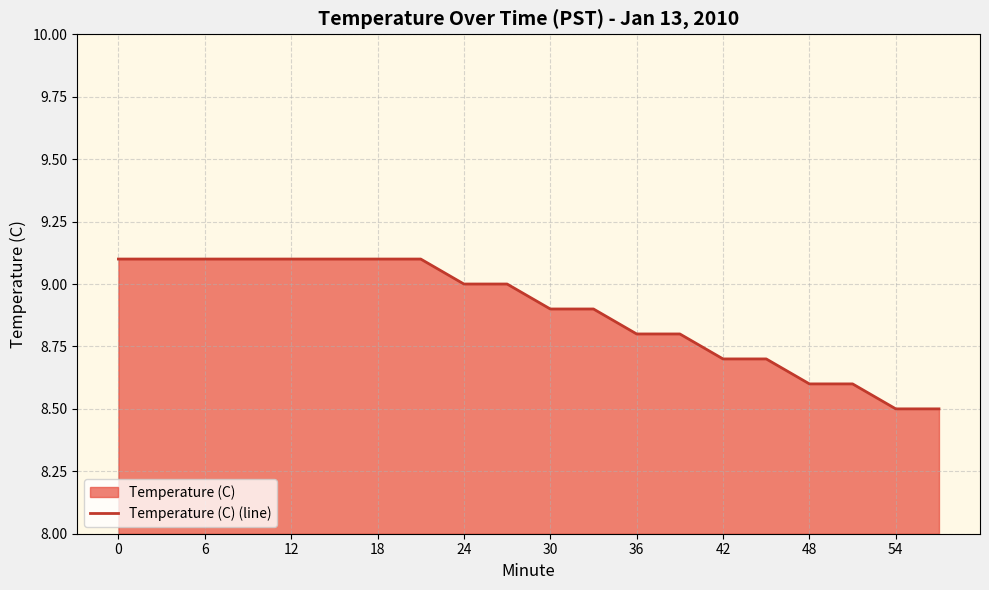

True or false: there are more than 2 points higher than both neighbors.

False